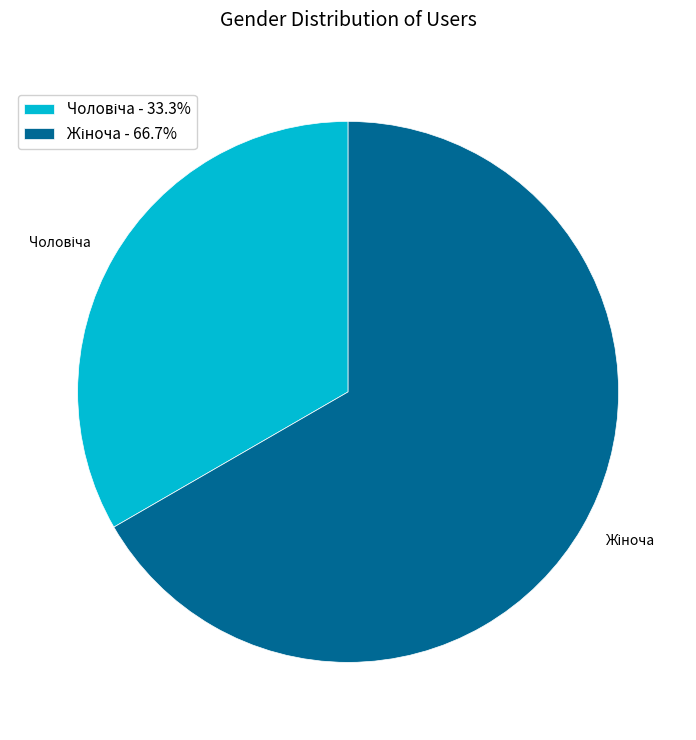

Does any single category account for the majority?

Yes